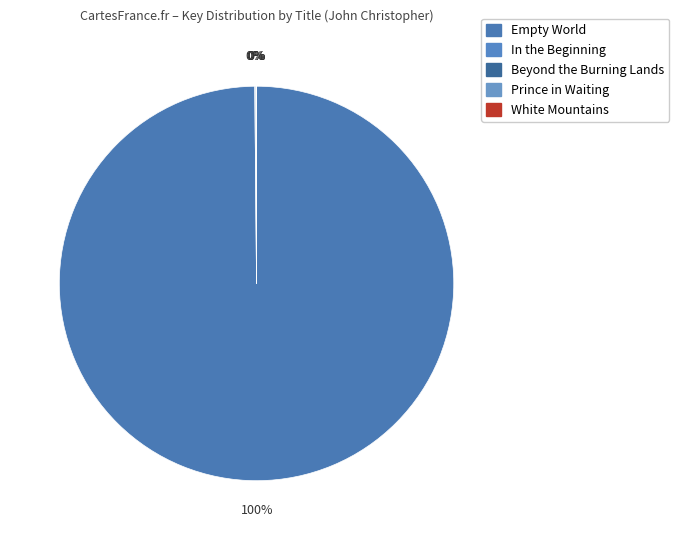

What is the change in value from In the Beginning to White Mountains?

-306999